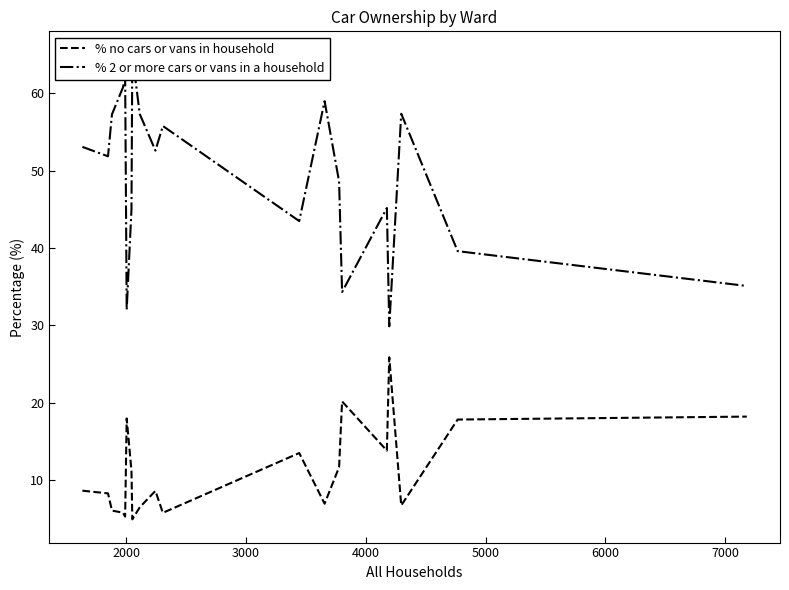

Which series has the largest total across all categories?

% 2 or more cars or vans in a household